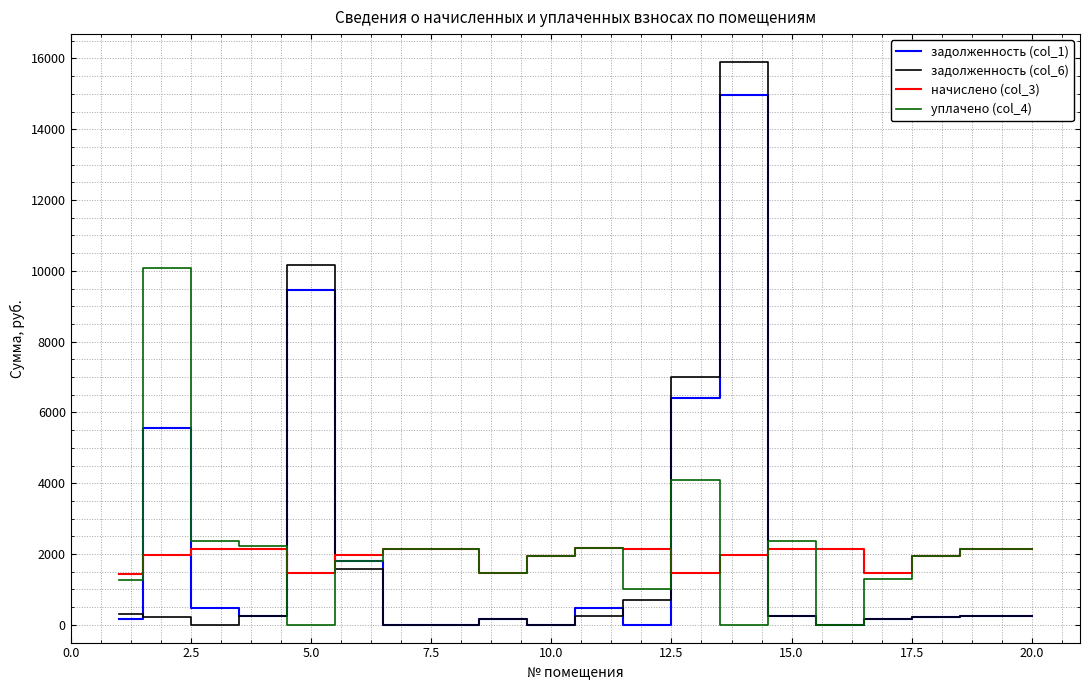

Which series has the widest spread of values?

задолженность (col_6)